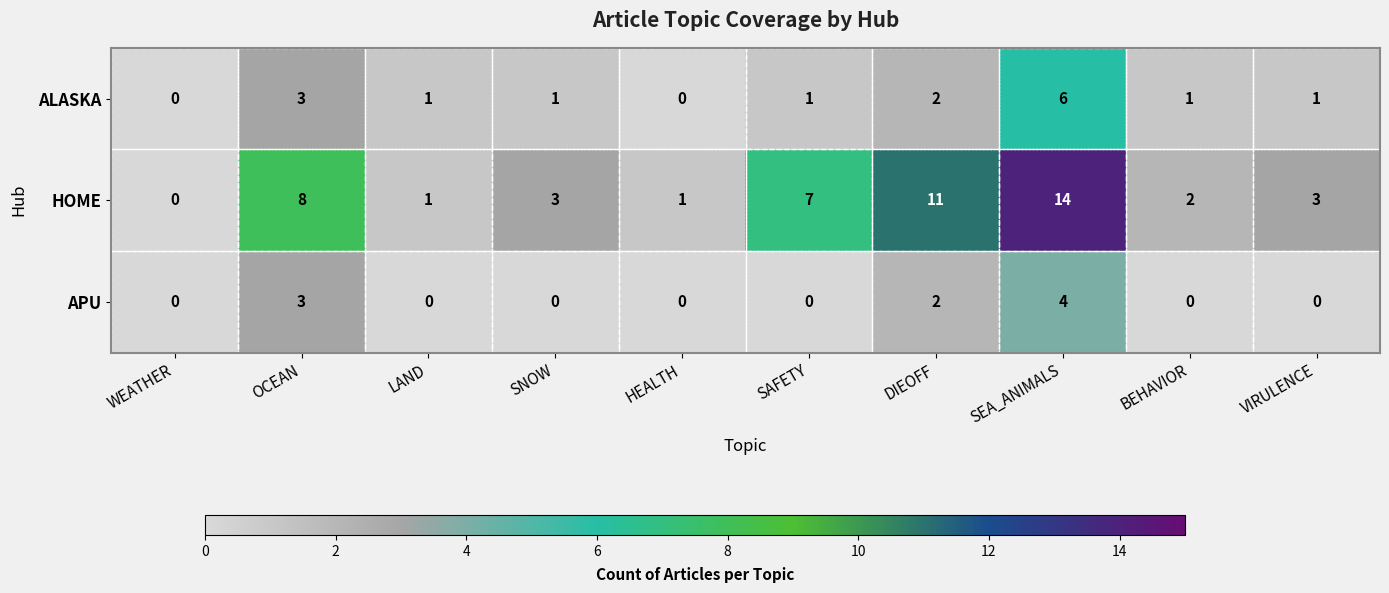

Where is APU nearest to the value 2?

DIEOFF